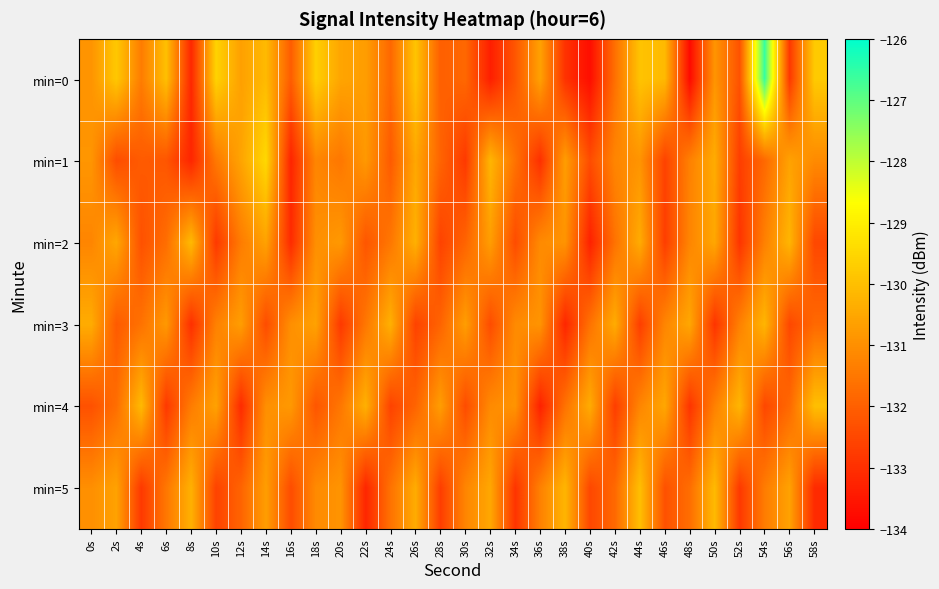

What is the spread (max minus min) of values at 48s?

3.3